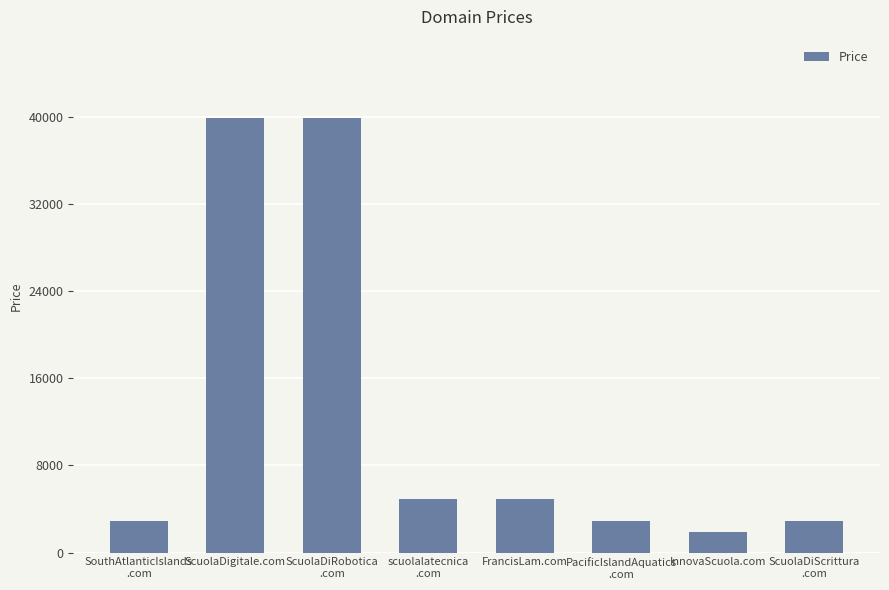

Between InnovaScuola.com and ScuolaDiScrittura
.com, which is larger?

ScuolaDiScrittura
.com